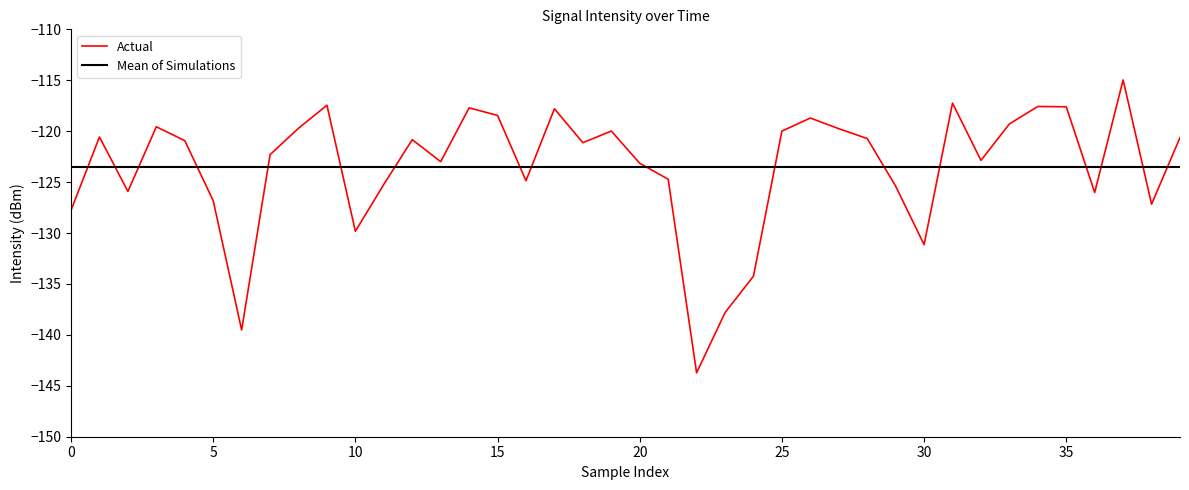

Count the number of categories in the chart.

40